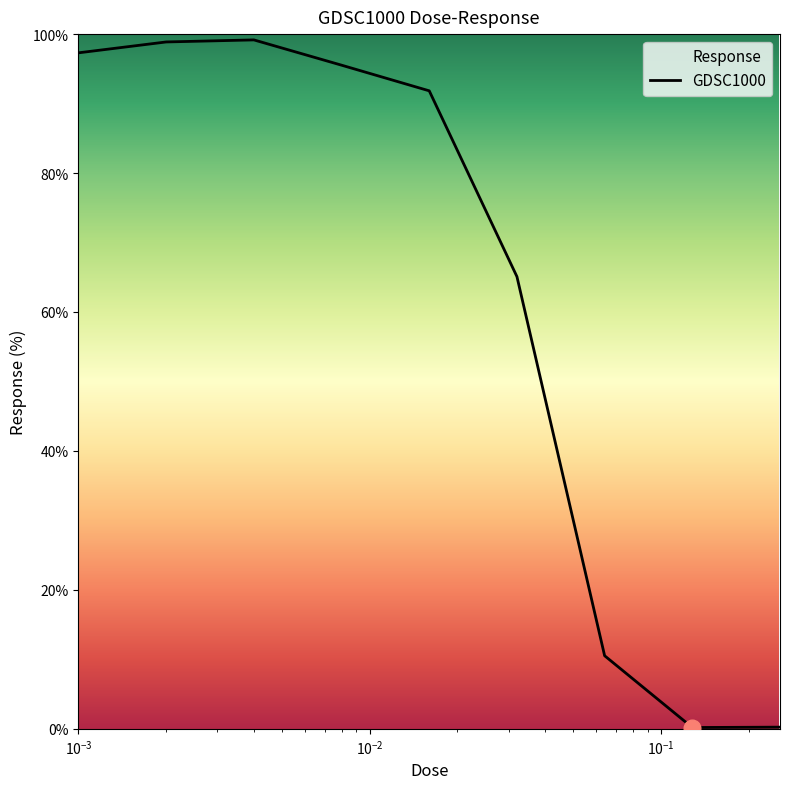

What is the greatest value displayed?

99.2